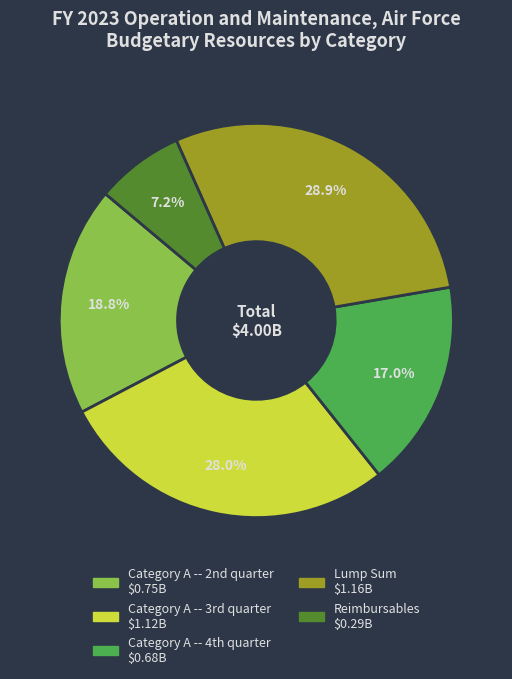

Is there a majority slice in this chart?

No